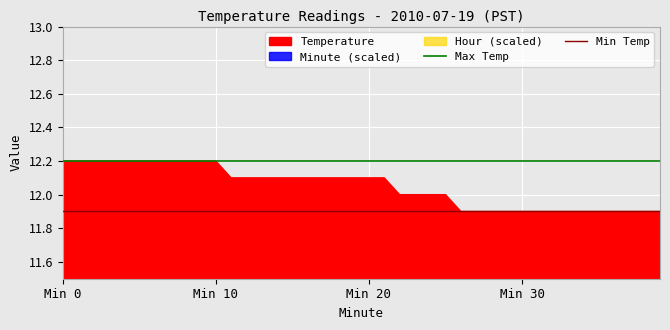

How many lines are shown in the chart?

2